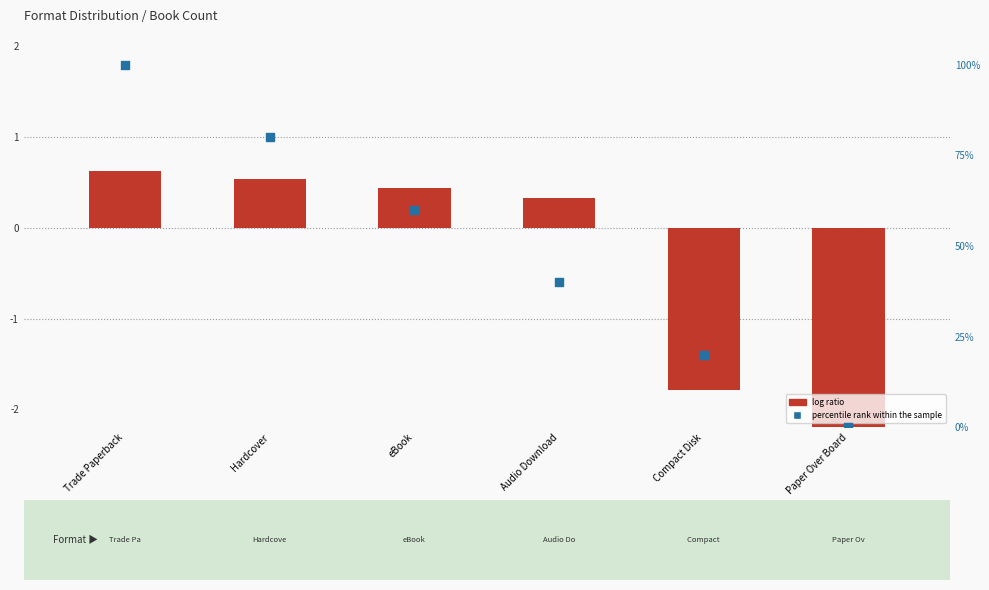

What is the total value across all series at Hardcover?

80.5